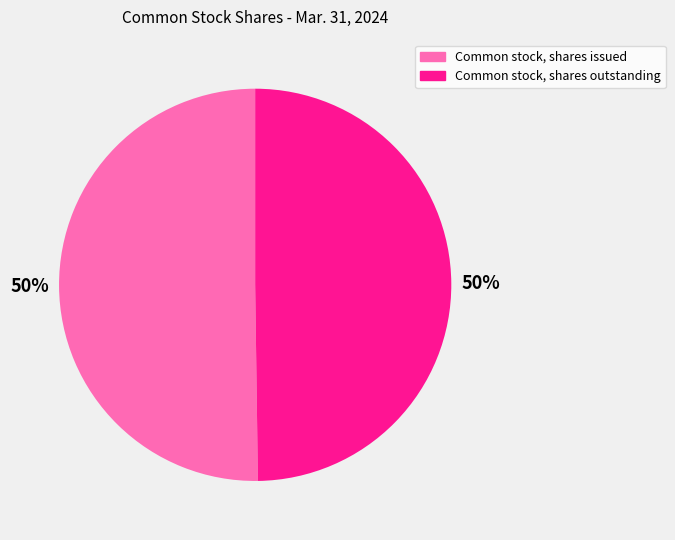

To the nearest percent, what is the average slice percentage?

50%